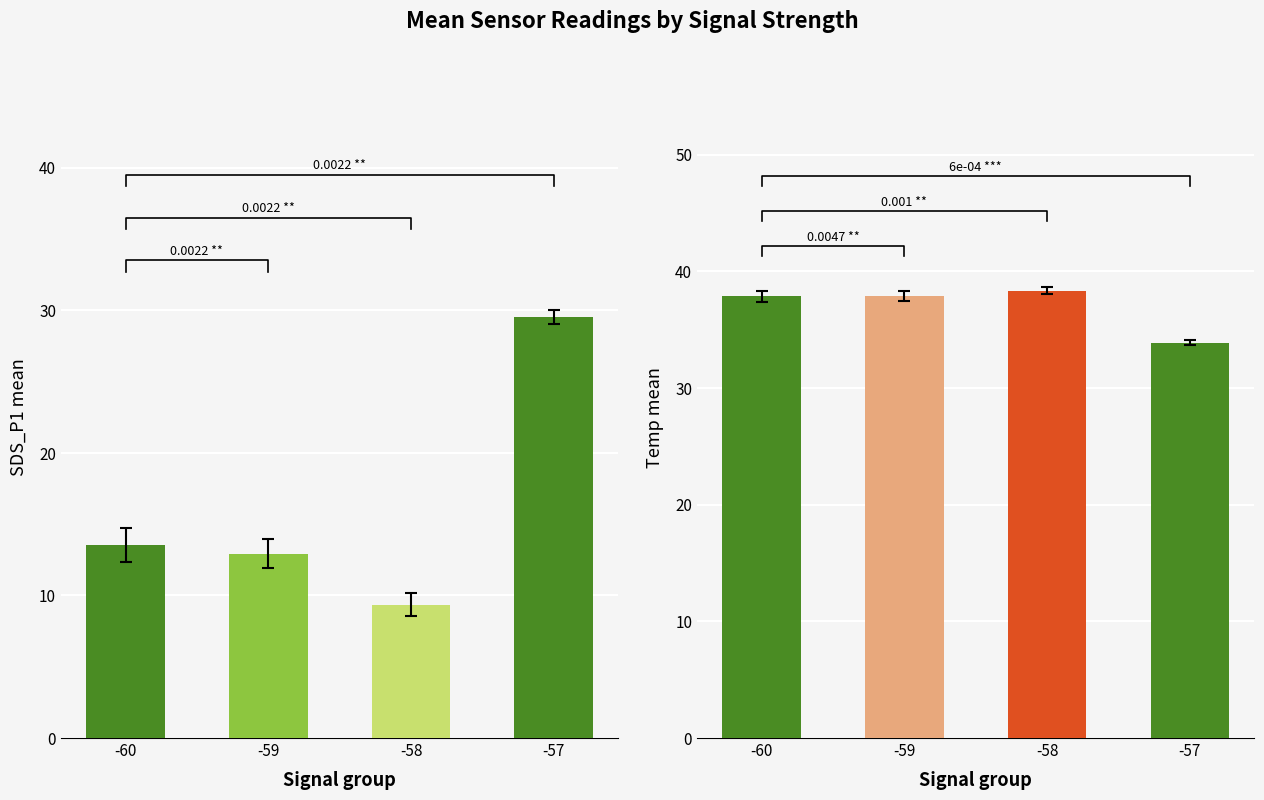

Which category has the highest value across all series?

-58